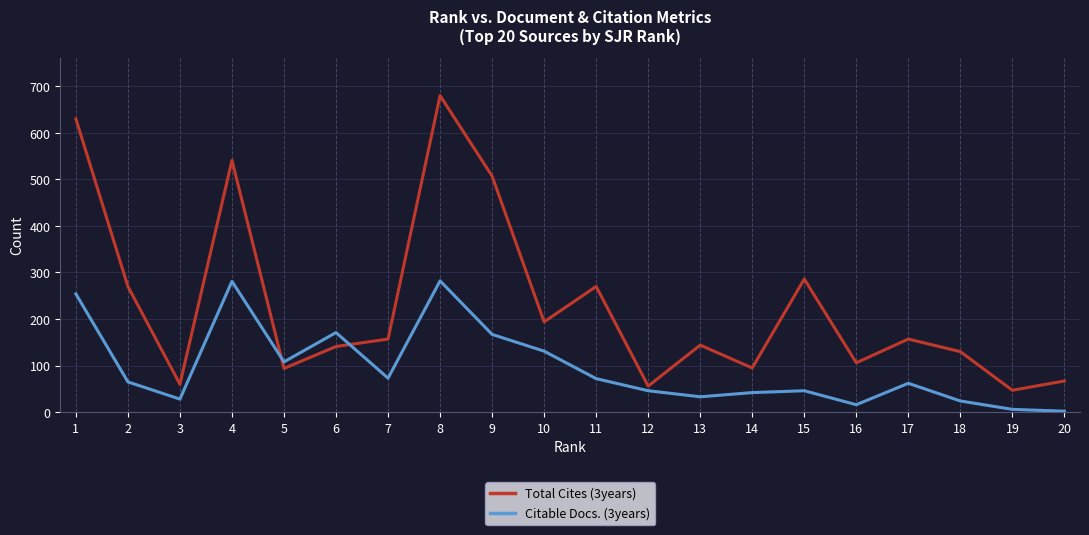

What is the greatest value displayed?

680